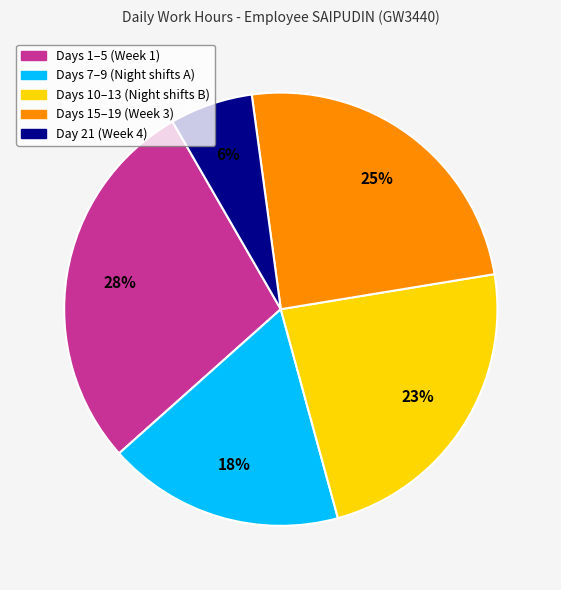

Is there a majority slice in this chart?

No